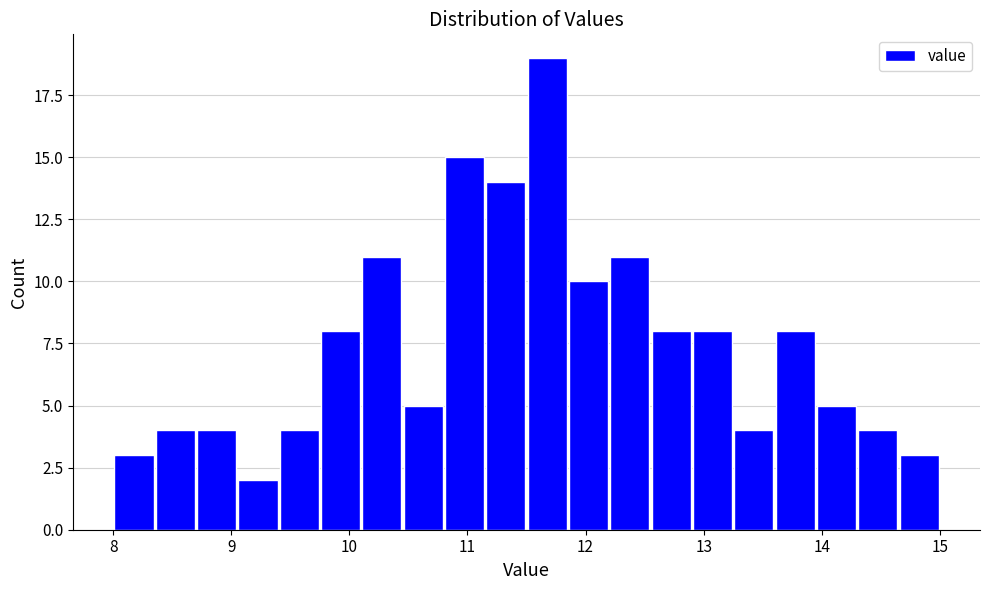

Around what value on the x-axis is the tallest bar? Give the approximate position of its centre, as read against the axis.

11.7